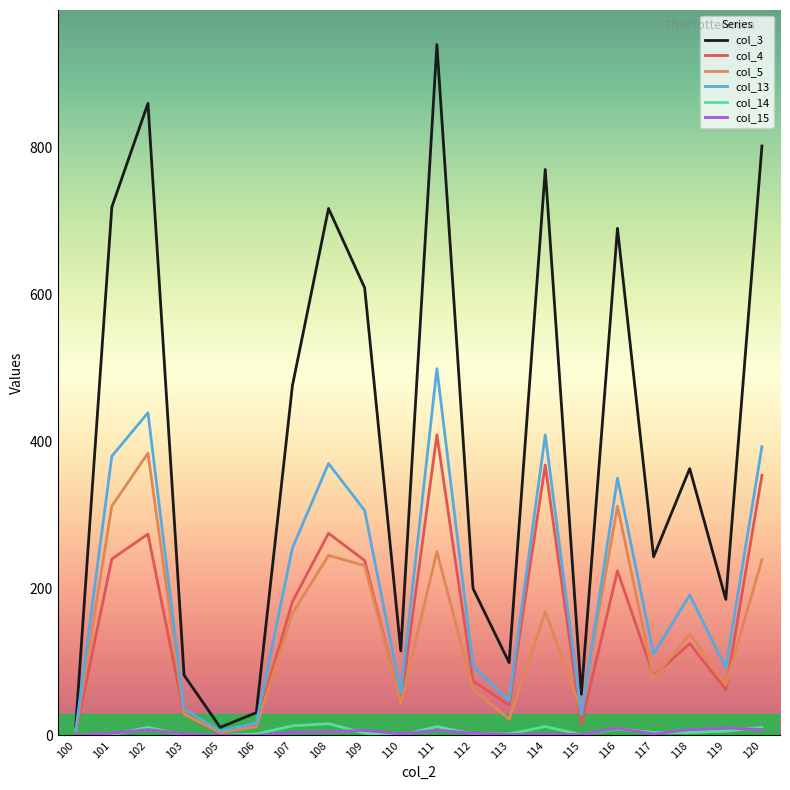

Which series has the largest range (max minus min)?

col_3